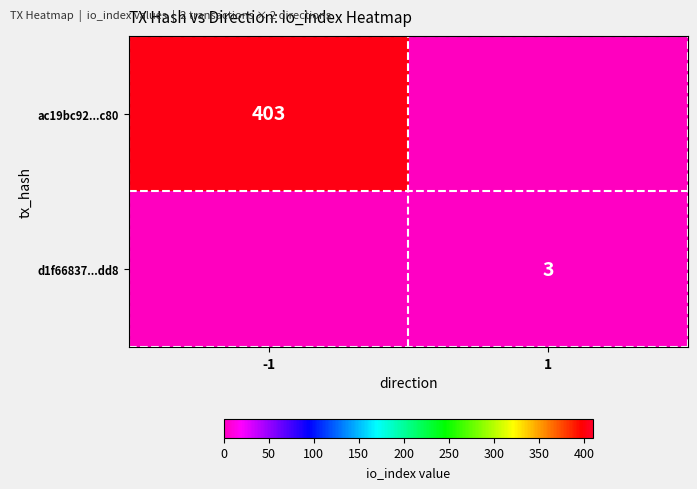

Is the value of ac19bc92...c80 at -1 greater than the value of d1f66837...dd8 at 1?

Yes